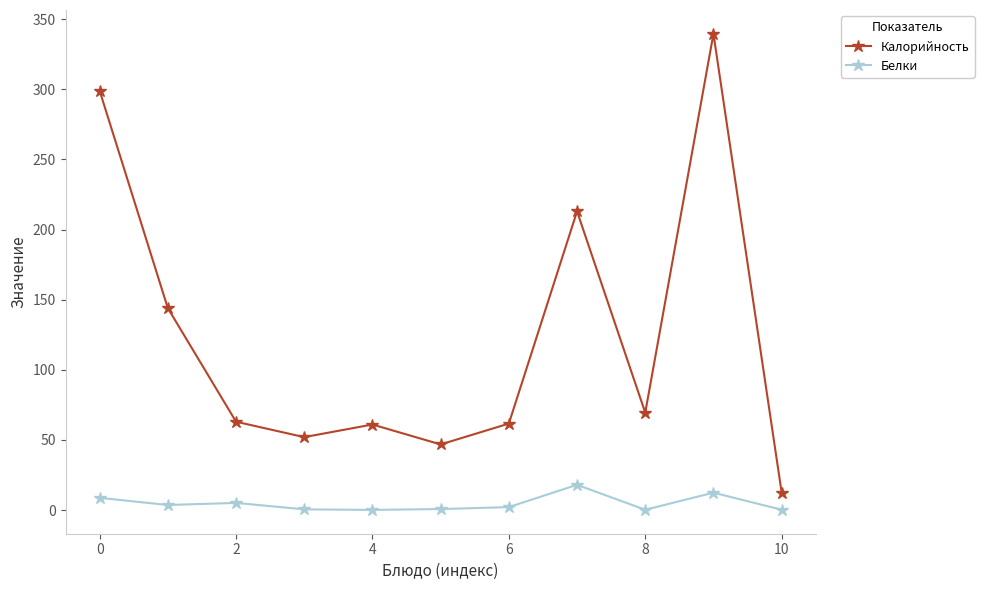

What is the difference between the maximum and minimum values in the Белки series?

17.9